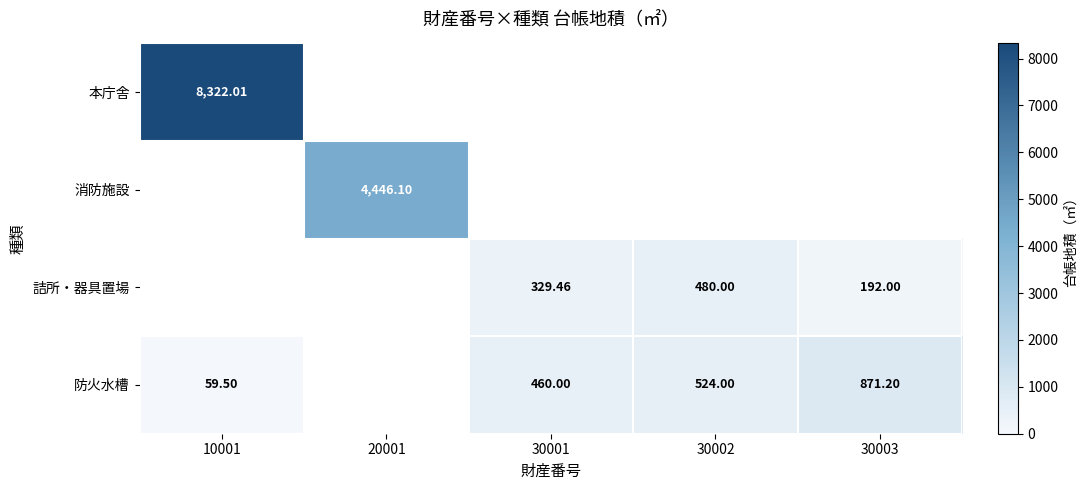

What is the sum of the 消防施設 values at 10001 and 20001?

4446.1